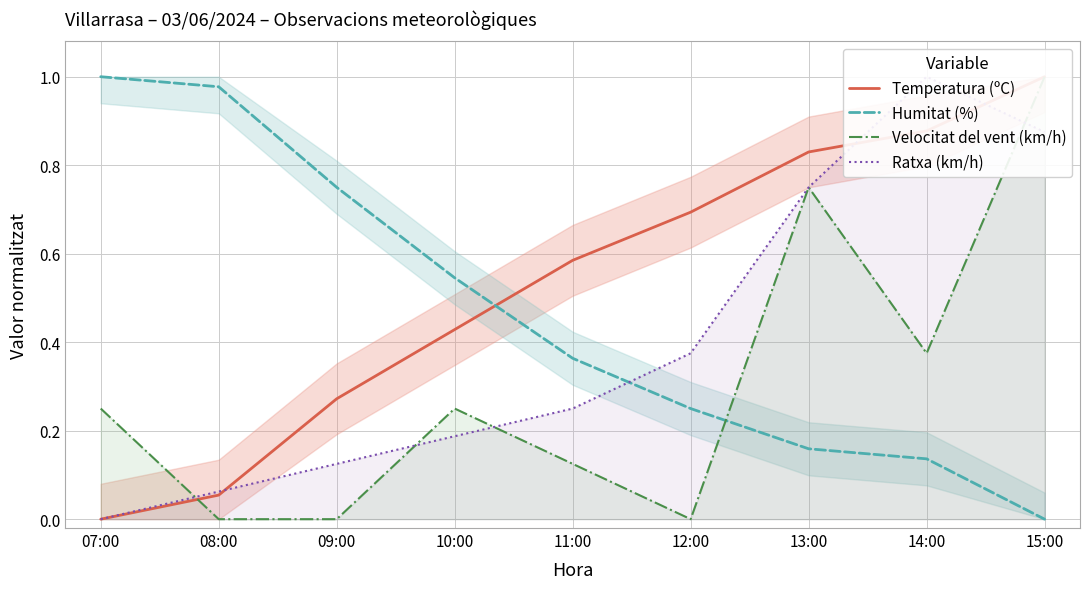

Count the number of data series in this chart.

4